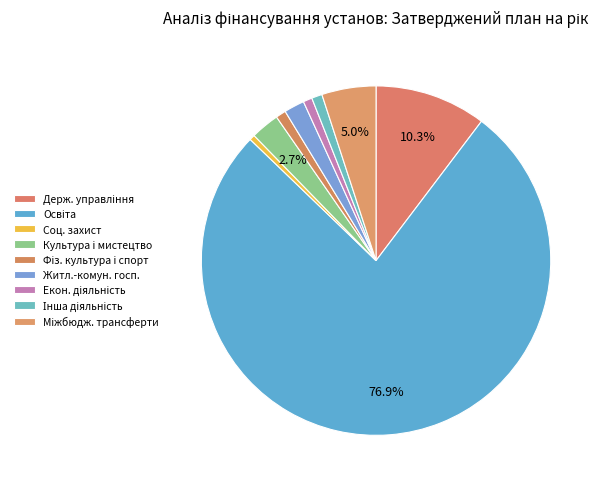

How many slices are in this pie chart?

9